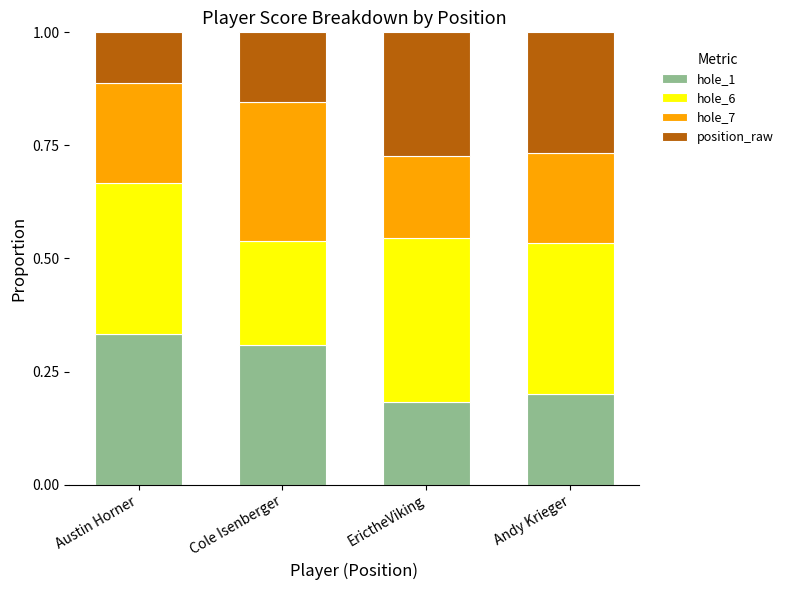

What is the sum of all hole_1 values?

1.0